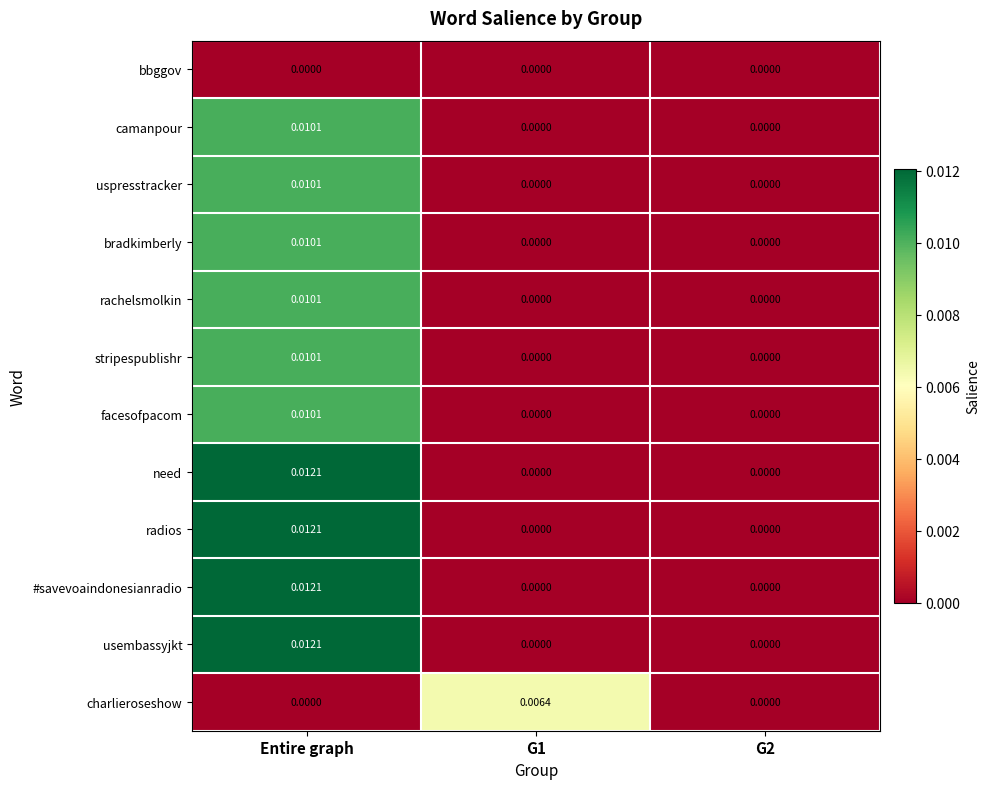

At which category is the sum across all series the highest?

Entire graph